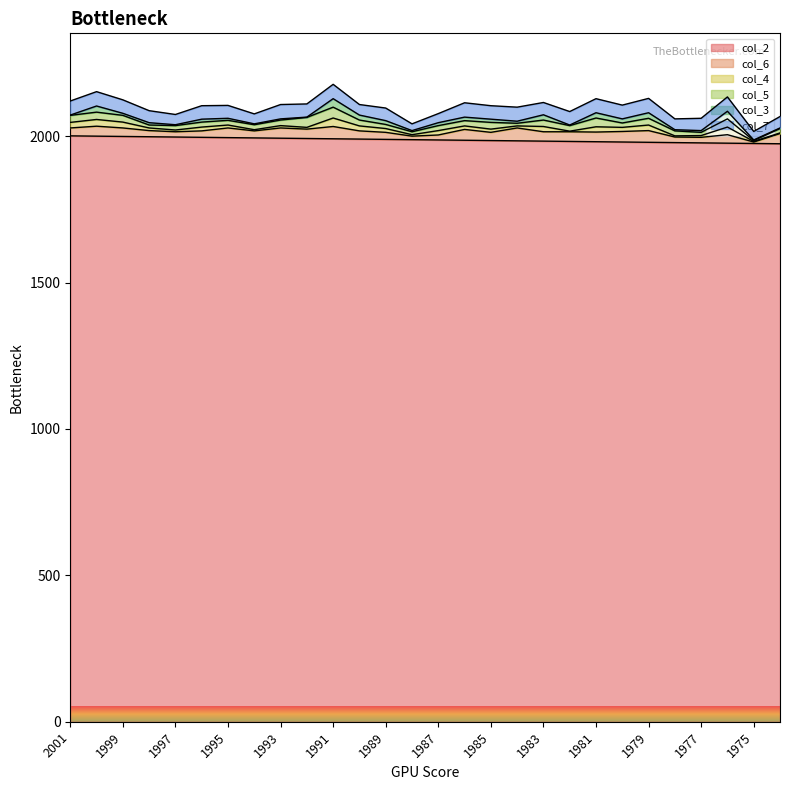

What is the difference between the highest and lowest values at 1976?

1950